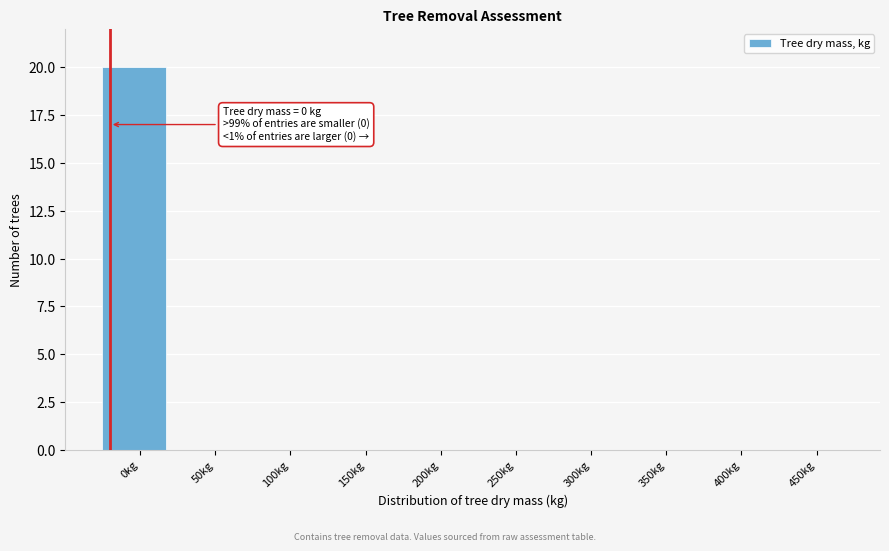

Reading left to right, extract all data points from this chart.

0kg=20	50kg=0	100kg=0	150kg=0	200kg=0	250kg=0	300kg=0	350kg=0	400kg=0	450kg=0